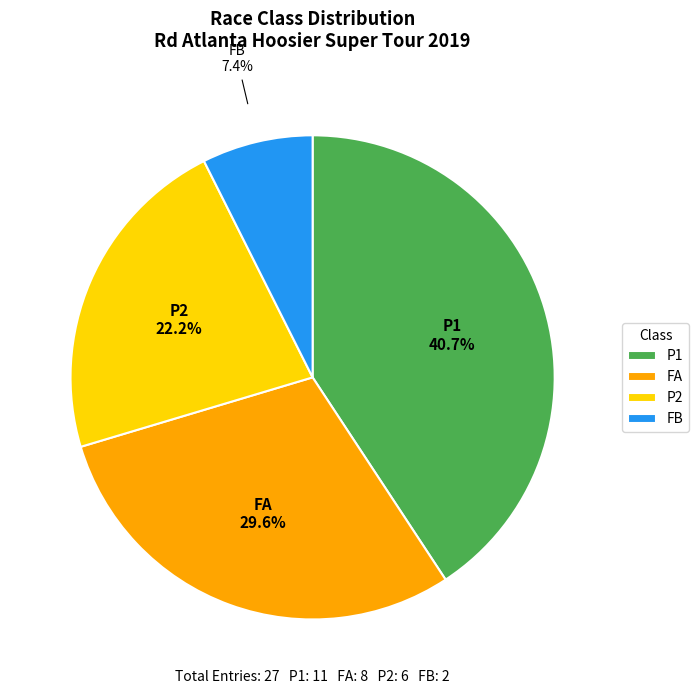

To the nearest percent, what portion does P2 represent?

22%